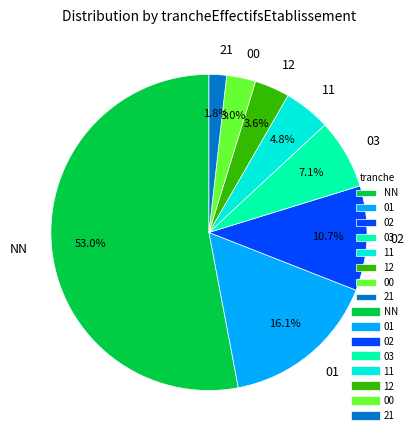

Count the number of slices in the pie.

8